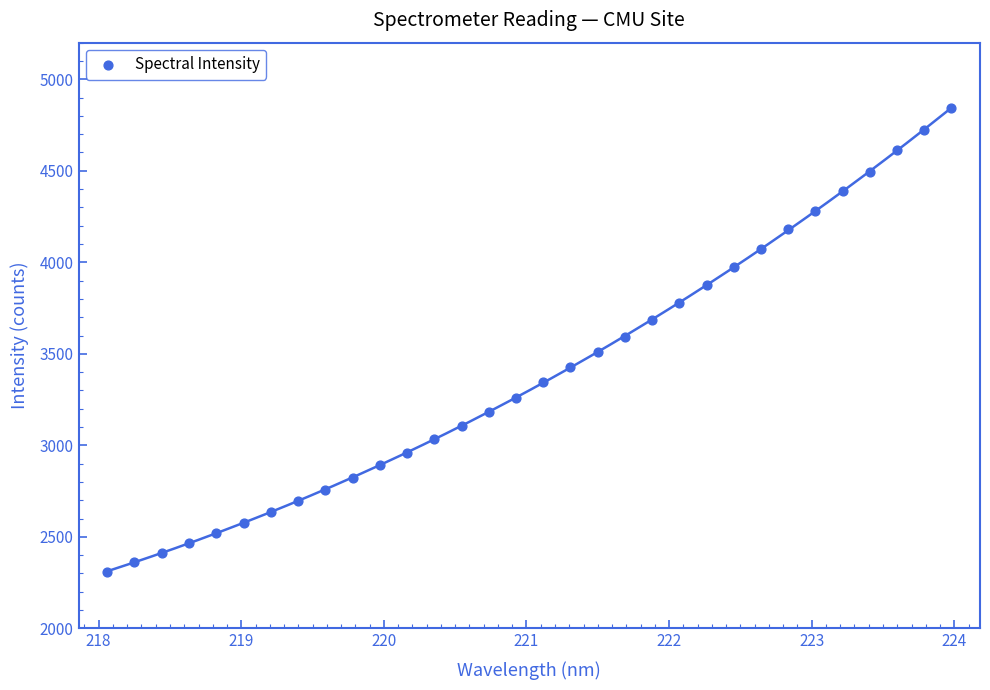

What is the range of Y values (max minus min)?

2535.2